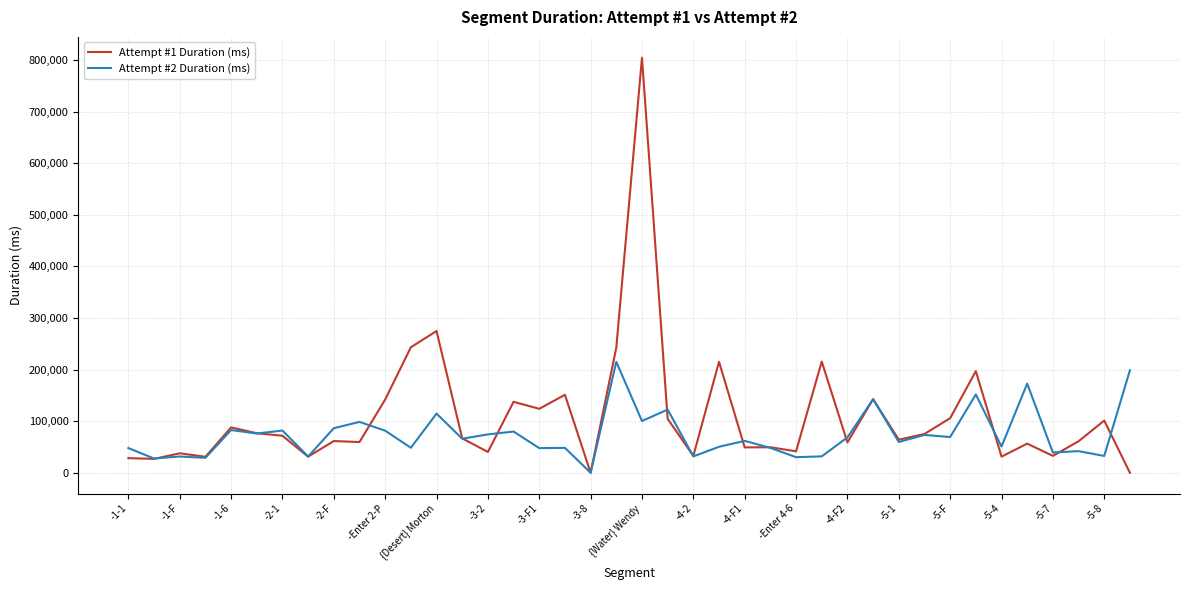

Which series has the largest total across all categories?

Attempt #1 Duration (ms)